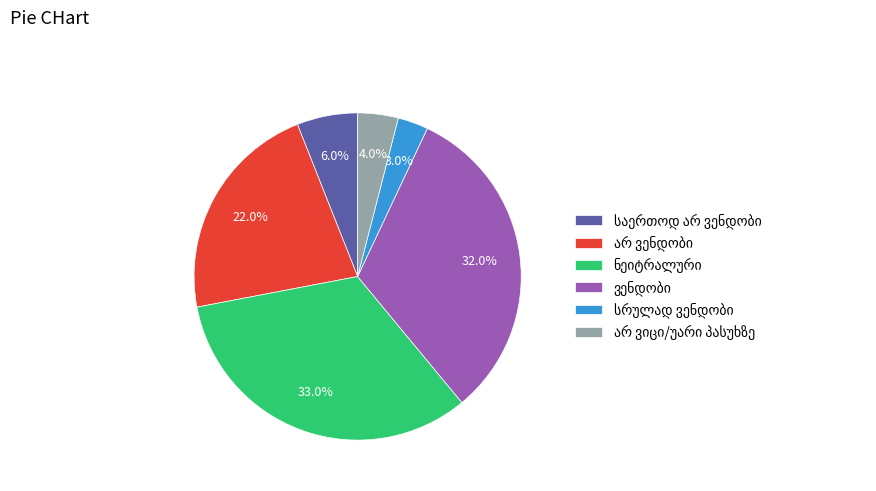

Count the number of slices in the pie.

6